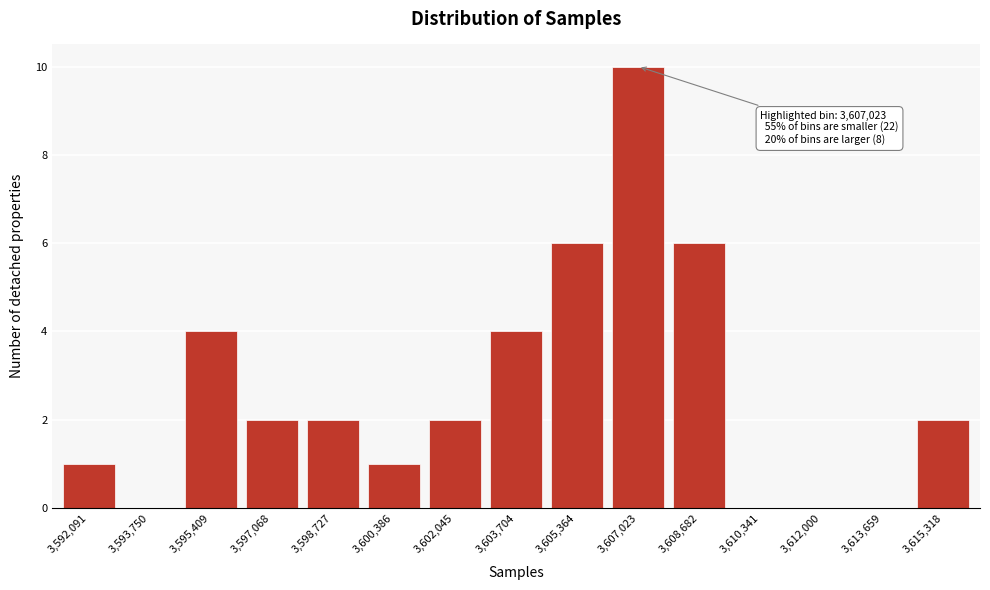

Reading right to left, transcribe all the data shown in this chart.

3,615,318=2	3,613,659=0	3,612,000=0	3,610,341=0	3,608,682=6	3,607,023=10	3,605,364=6	3,603,704=4	3,602,045=2	3,600,386=1	3,598,727=2	3,597,068=2	3,595,409=4	3,593,750=0	3,592,091=1